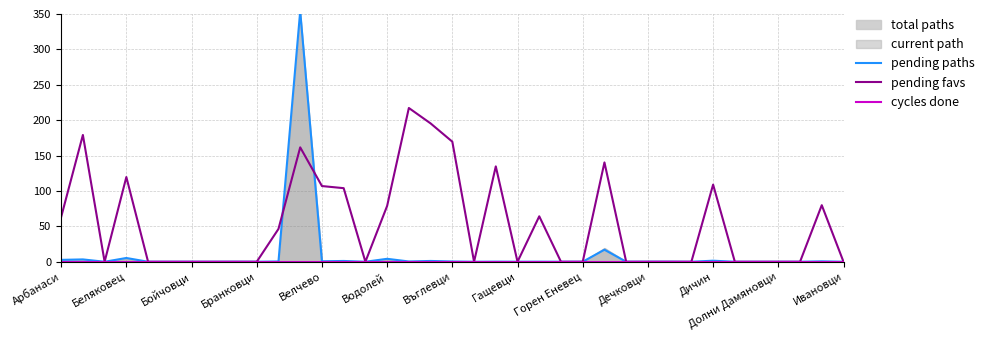

In pending favs, how many points are higher than both neighbors (excluding endpoints)?

9